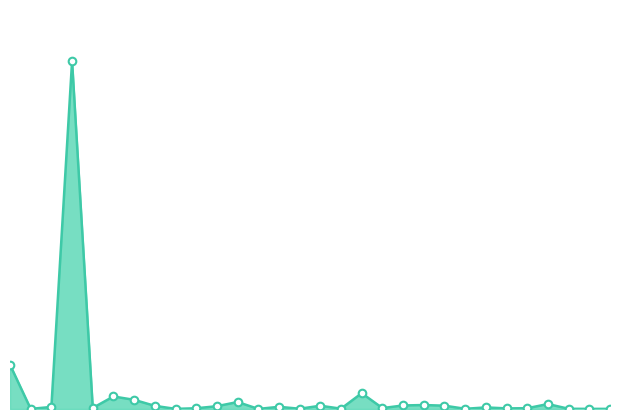

How many lines are shown in the chart?

1